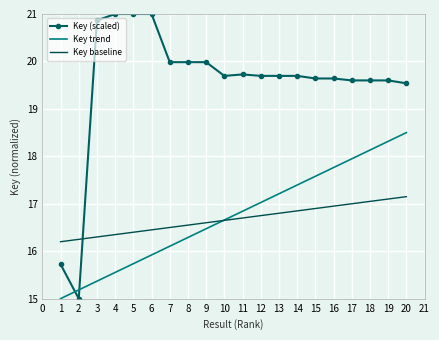

What is the difference between the maximum and second lowest values in the Key (scaled) series?

5.3